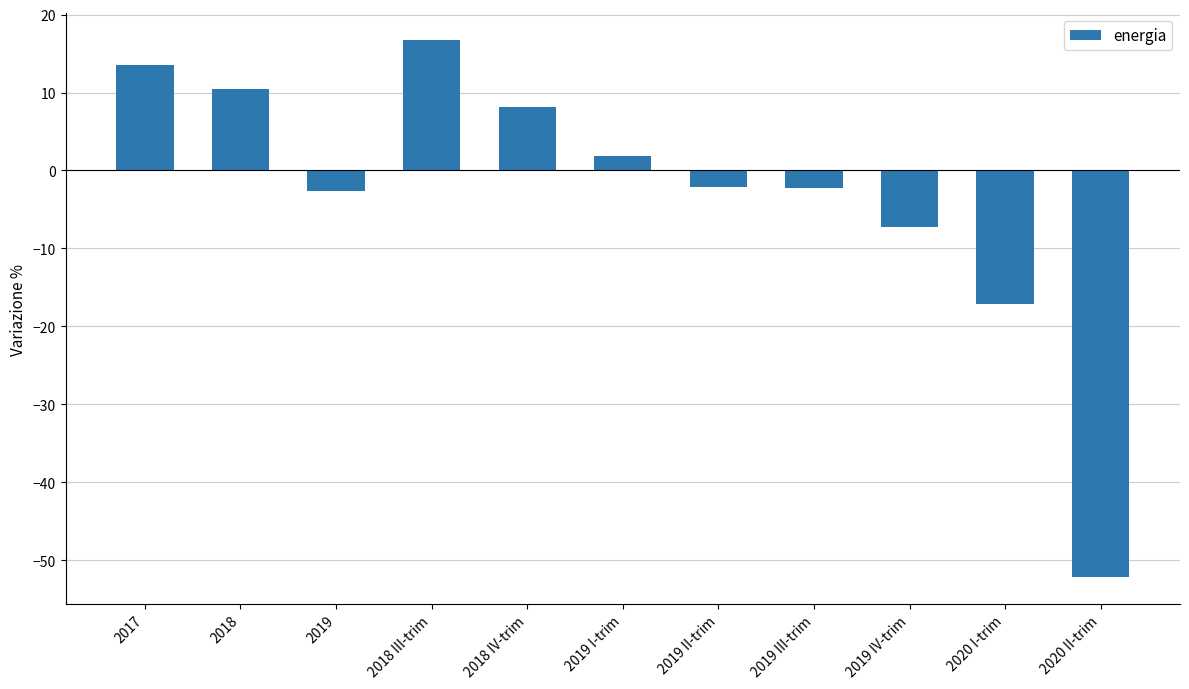

What is the difference between the maximum and second lowest values?

33.8